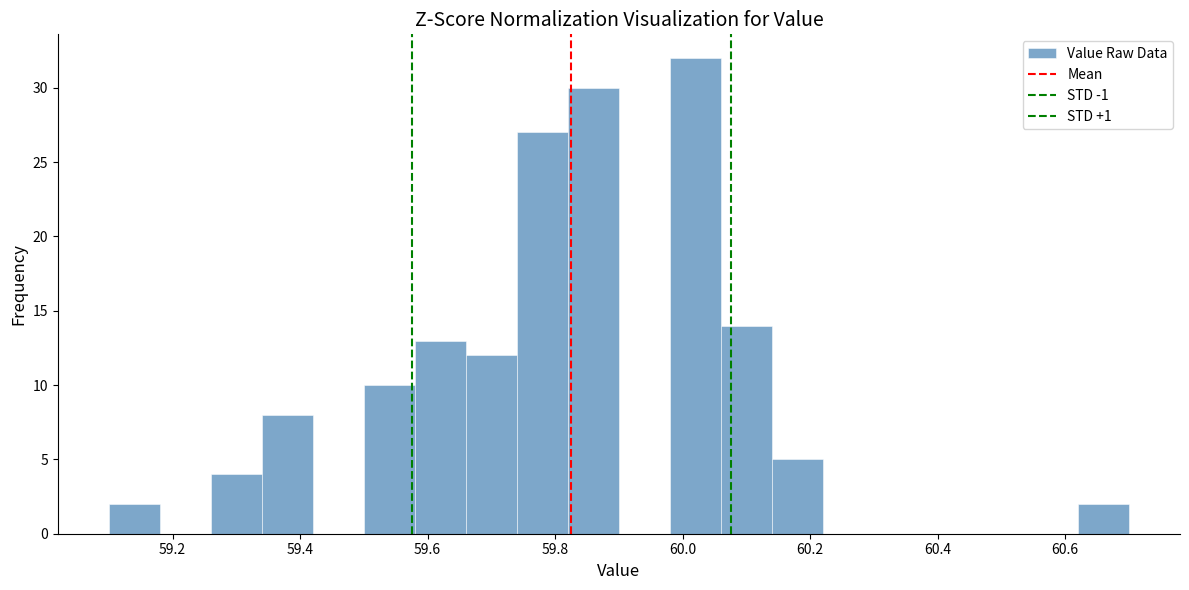

Reading left to right, transcribe this chart: for each bar, give the range it covers on the x-axis and its height. The values are not printed on the chart, so give them approximately, as read against the axis.

59.10 to 59.18: 2
59.18 to 59.26: 0
59.26 to 59.34: 4
59.34 to 59.42: 8
59.42 to 59.50: 0
59.50 to 59.58: 10
59.58 to 59.66: 13
59.66 to 59.74: 12
59.74 to 59.82: 27
59.82 to 59.90: 30
59.90 to 59.98: 0
59.98 to 60.06: 32
60.06 to 60.14: 14
60.14 to 60.22: 5
60.22 to 60.30: 0
60.30 to 60.38: 0
60.38 to 60.46: 0
60.46 to 60.54: 0
60.54 to 60.62: 0
60.62 to 60.70: 2